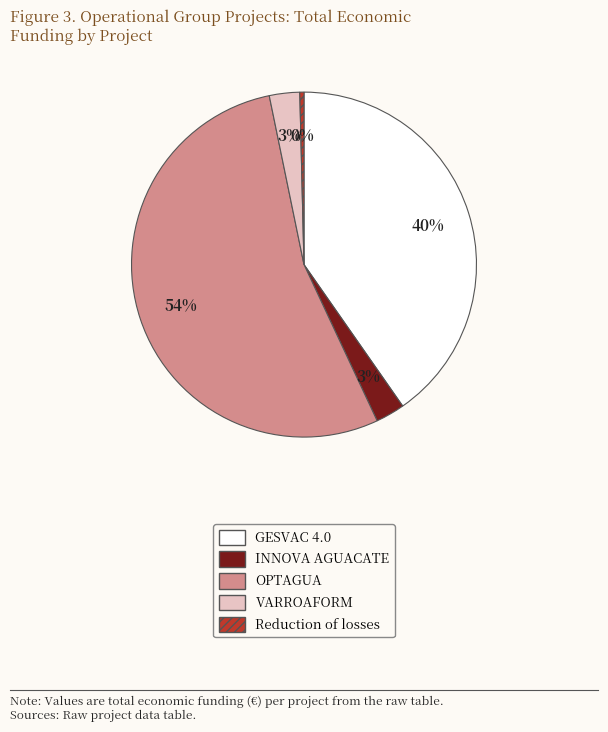

To the nearest percent, what portion does INNOVA AGUACATE represent?

3%